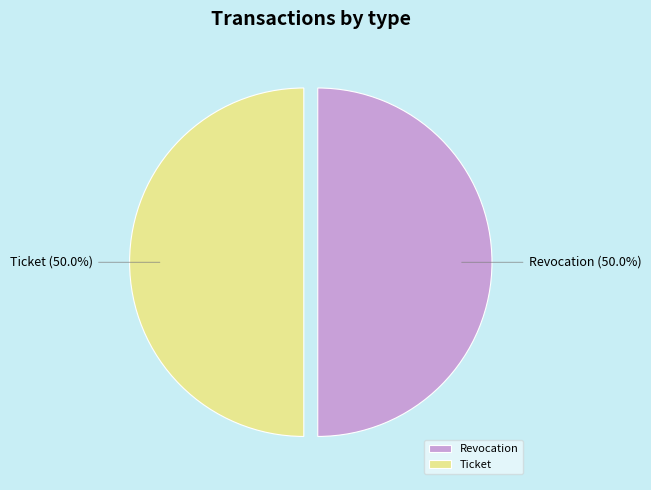

What is the ratio of the value at Ticket to the value at Revocation?

1.0